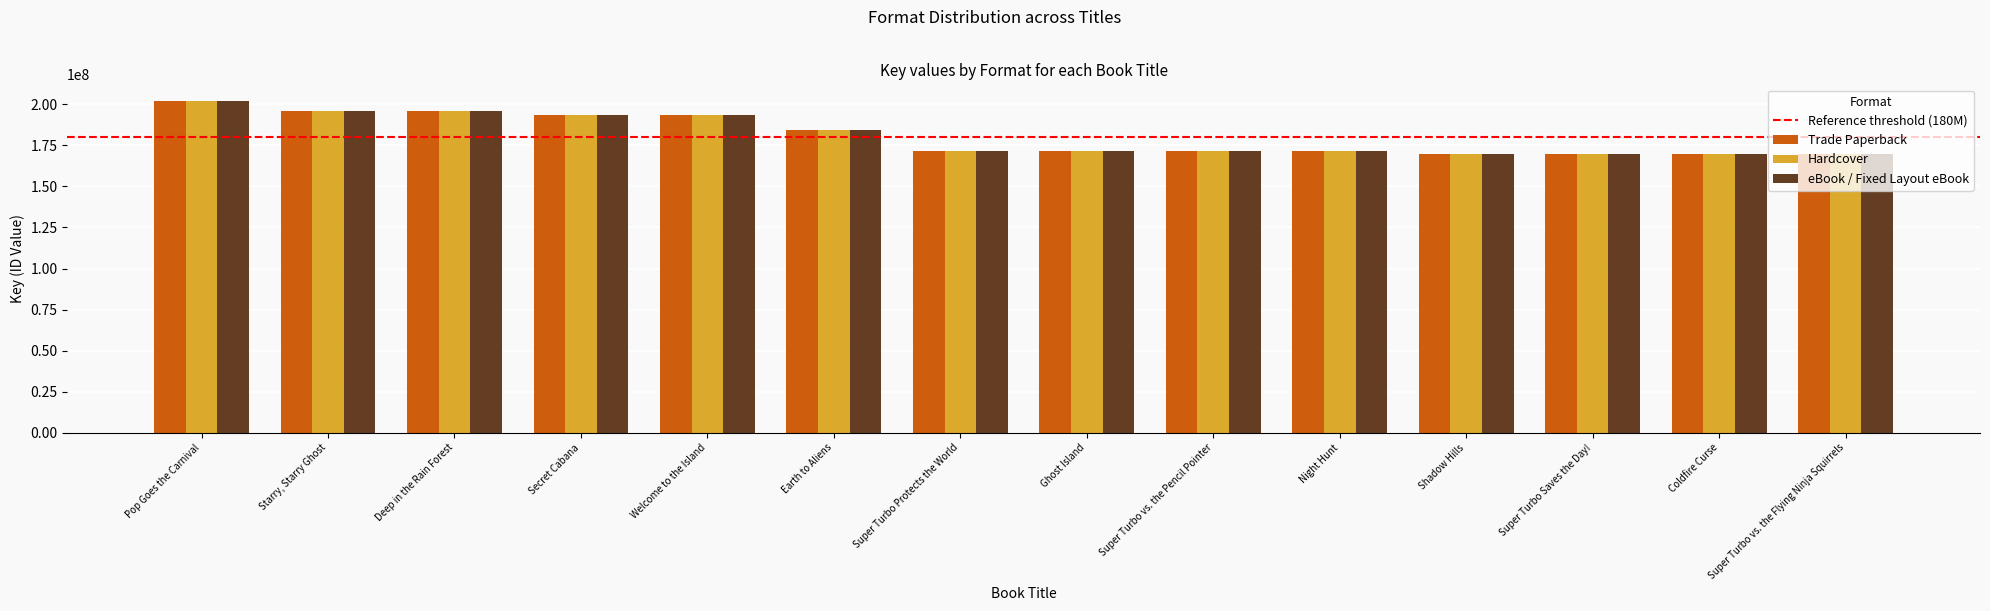

At which label does Hardcover reach its peak?

Pop Goes the Carnival